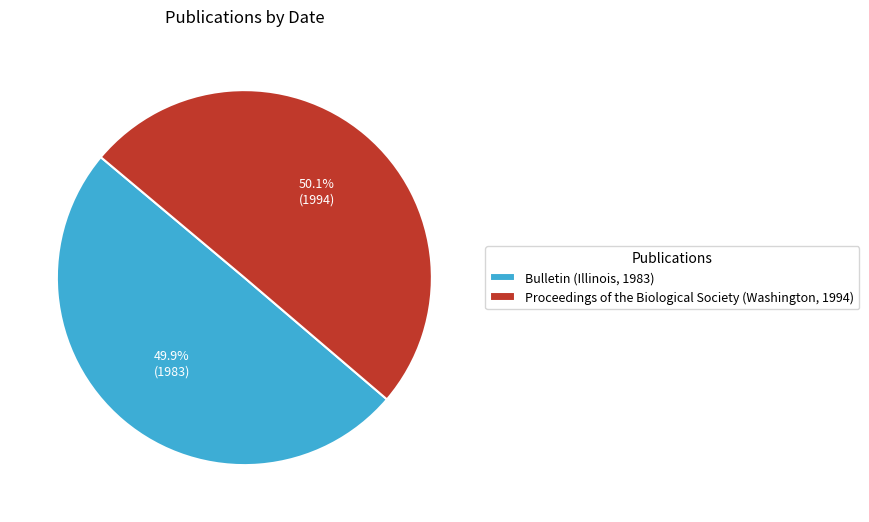

Rank the categories by value from lowest to highest.

Bulletin (Illinois, 1983), Proceedings of the Biological Society (Washington, 1994)